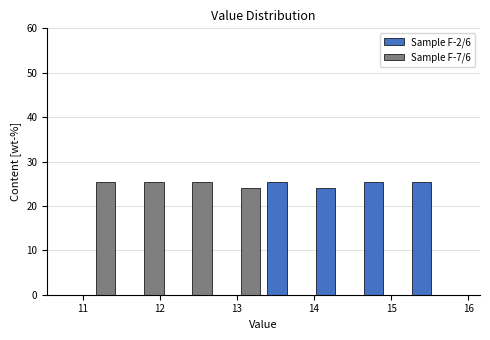

Reading left to right, transcribe this chart: for each range on the x-axis, give the height of each series' bar. Neither the bar edges nor the heights are printed on the chart, so give them approximately, as read against the axes.

10.9 to 11.5: Sample F-2/6=0	Sample F-7/6=25
11.5 to 12.1: Sample F-2/6=0	Sample F-7/6=25
12.1 to 12.7: Sample F-2/6=0	Sample F-7/6=25
12.7 to 13.3: Sample F-2/6=0	Sample F-7/6=24
13.3 to 14.0: Sample F-2/6=25	Sample F-7/6=0
14.0 to 14.6: Sample F-2/6=24	Sample F-7/6=0
14.6 to 15.2: Sample F-2/6=25	Sample F-7/6=0
15.2 to 15.8: Sample F-2/6=25	Sample F-7/6=0